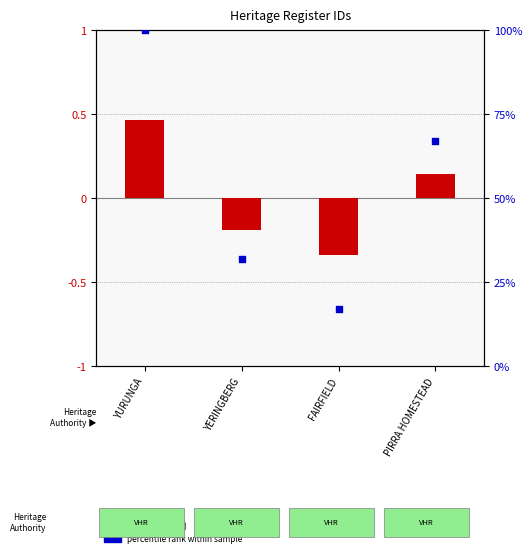

Which series contains the highest Y value?

percentile rank